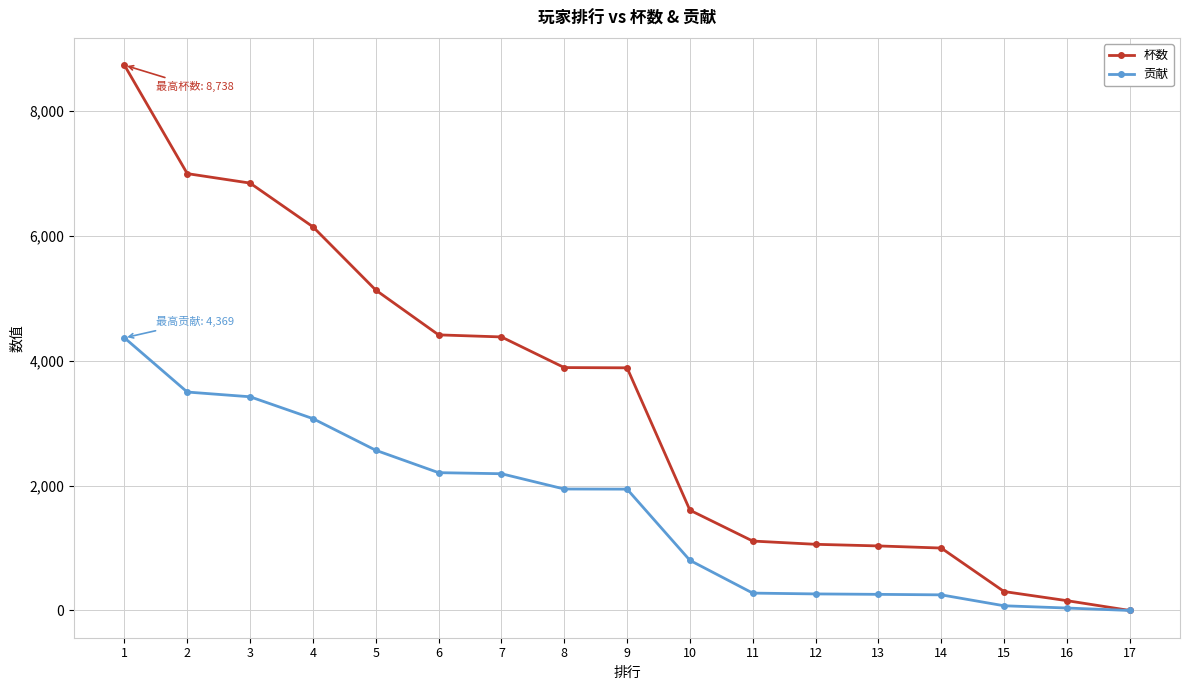

What is the difference between the maximum and minimum values in the 贡献 series?

4369